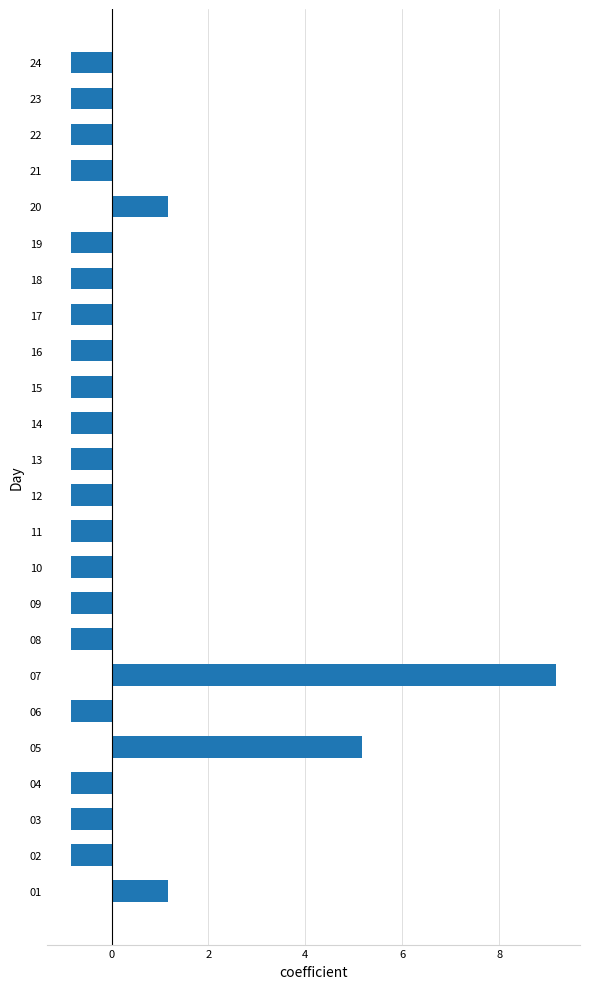

The value at 04 is -0.8. True or false?

True